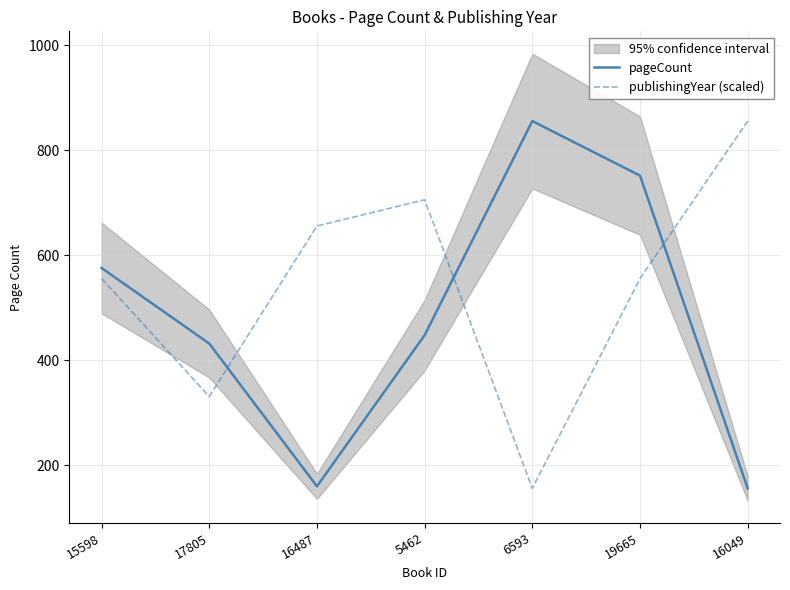

Which has a higher value, 15598 or 5462?

15598